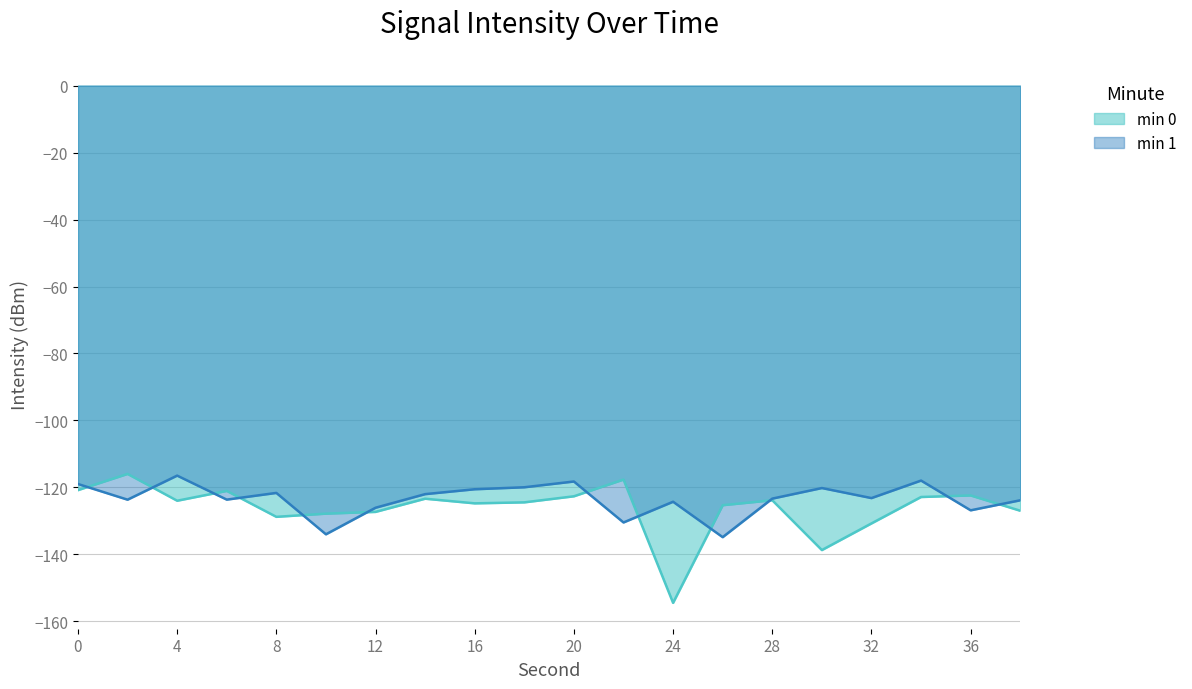

What is the total value across all series at 24?

-278.8